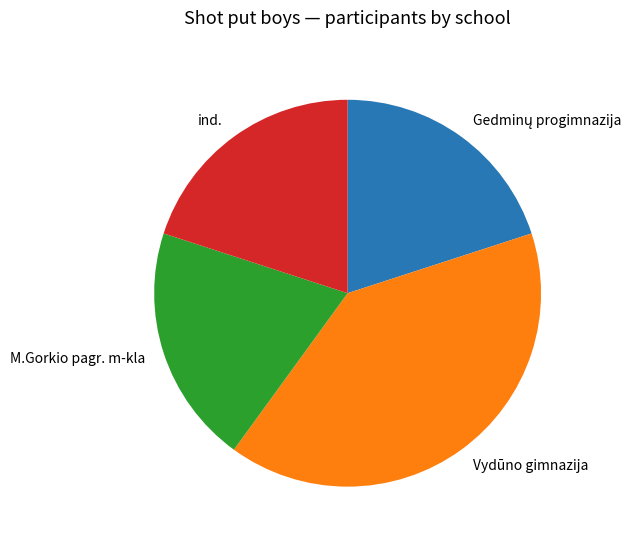

Which has a higher value, ind. or Vydūno gimnazija?

Vydūno gimnazija